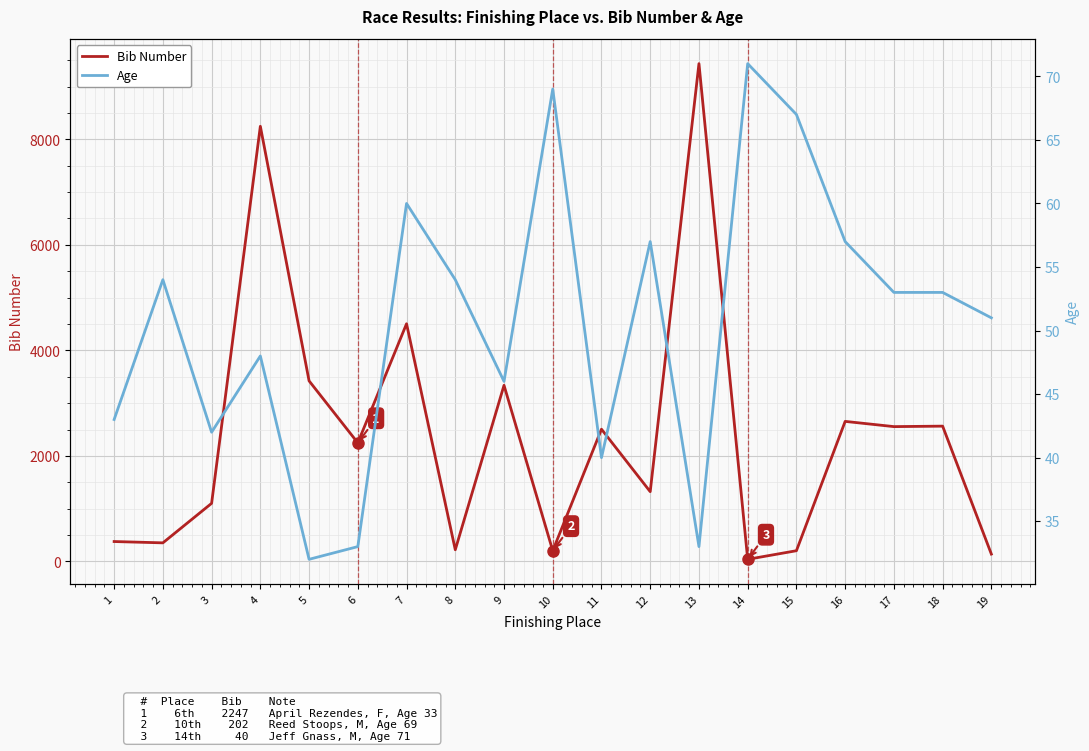

What is the difference between the second highest and minimum values in the Bib Number series?

8207